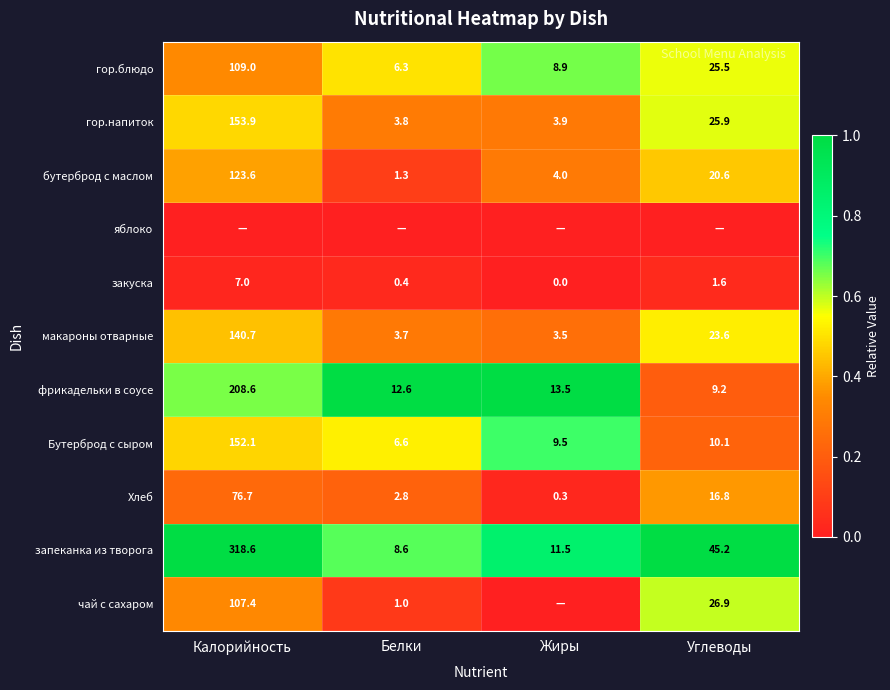

Where is Бутерброд с сыром nearest to the value 79?

Углеводы